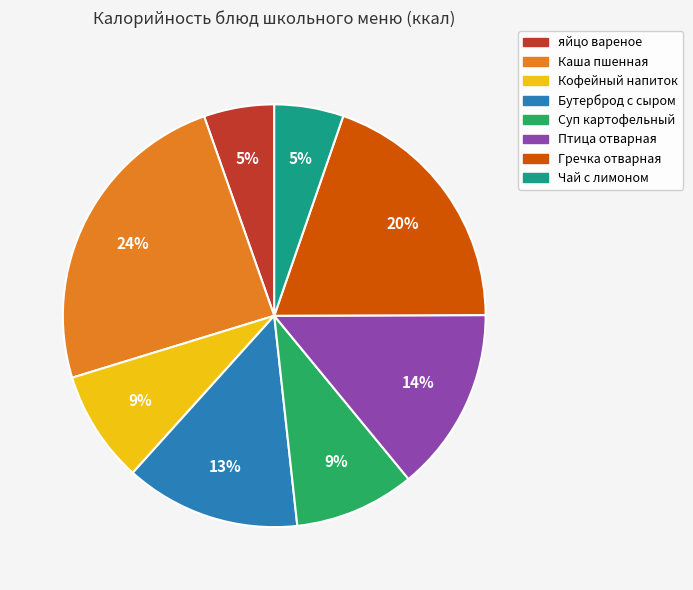

Does any single category account for the majority?

No